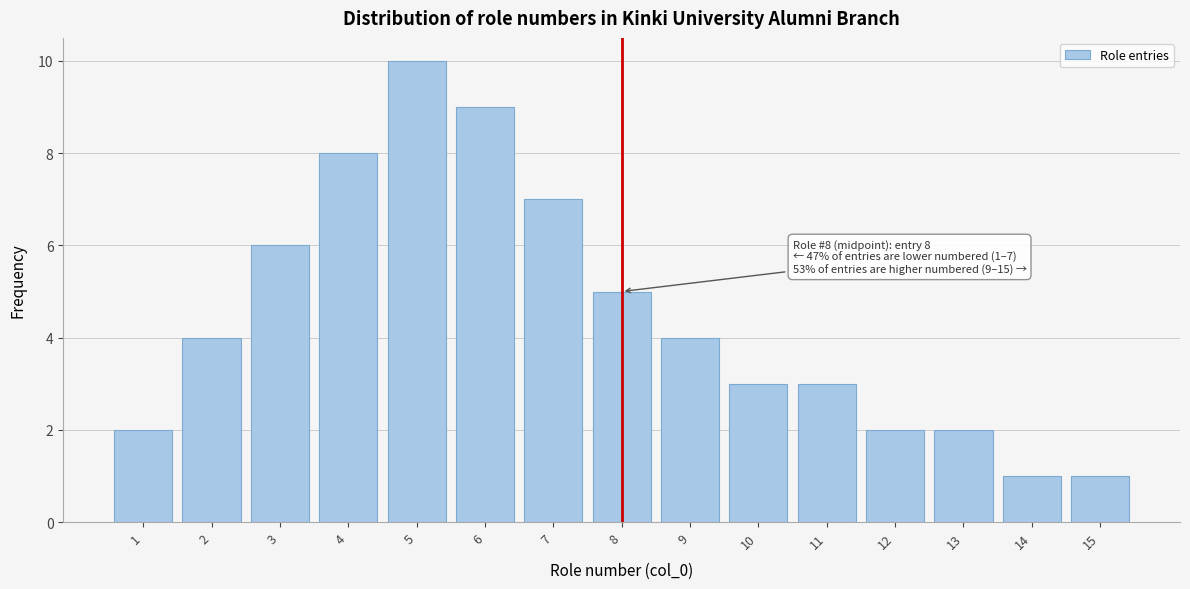

Reading left to right, what are all the values shown in this chart?

1=2	2=4	3=6	4=8	5=10	6=9	7=7	8=5	9=4	10=3	11=3	12=2	13=2	14=1	15=1